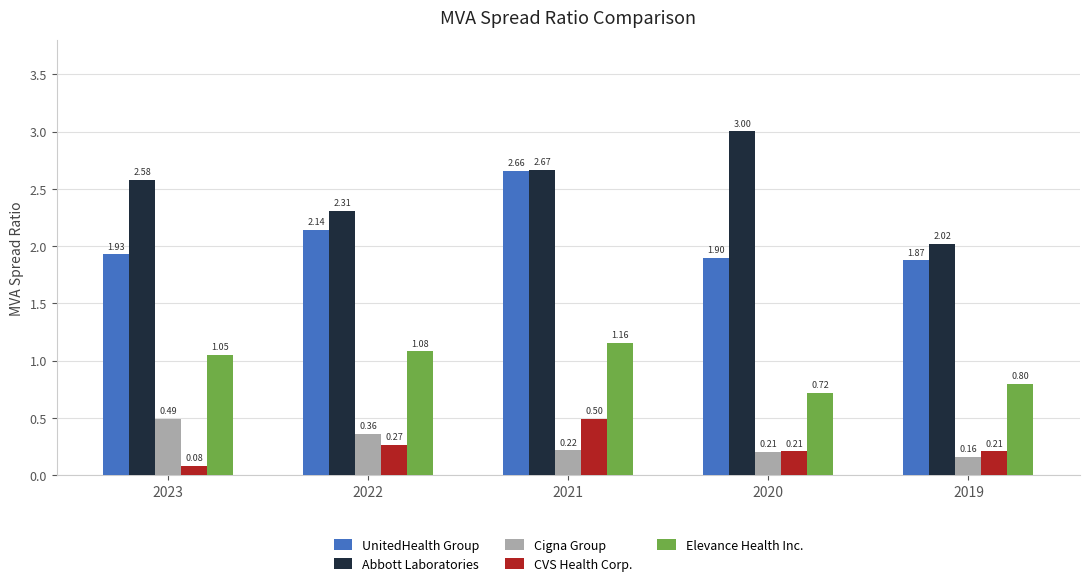

What is the sum of all CVS Health Corp. values?

1.3